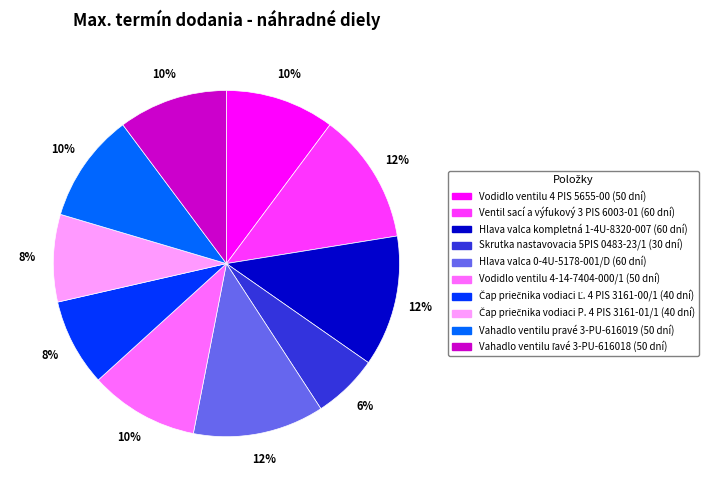

Combined, do Vodidlo ventilu 4-14-7404-000/1 and Ventil sací a výfukový 3 PIS 6003-01 account for over 50%?

No